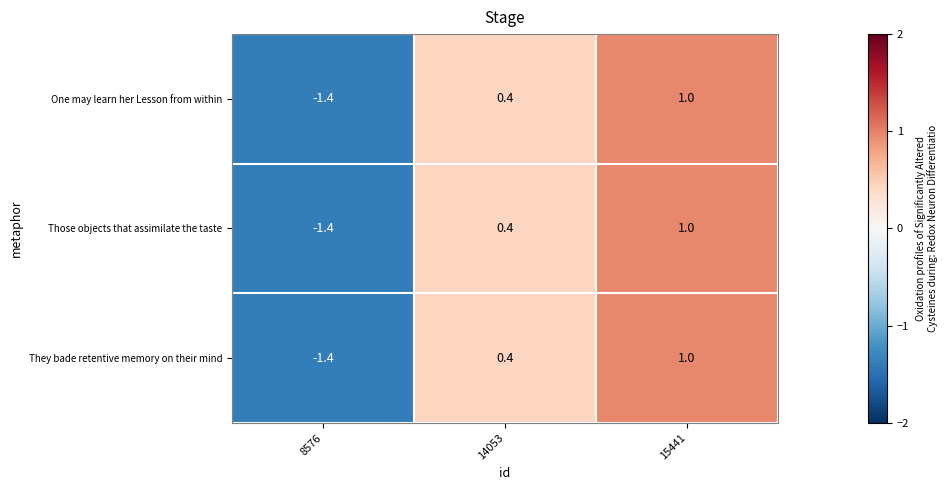

What is the difference between the They bade retentive memory on their mind values at 14053 and 15441?

0.6